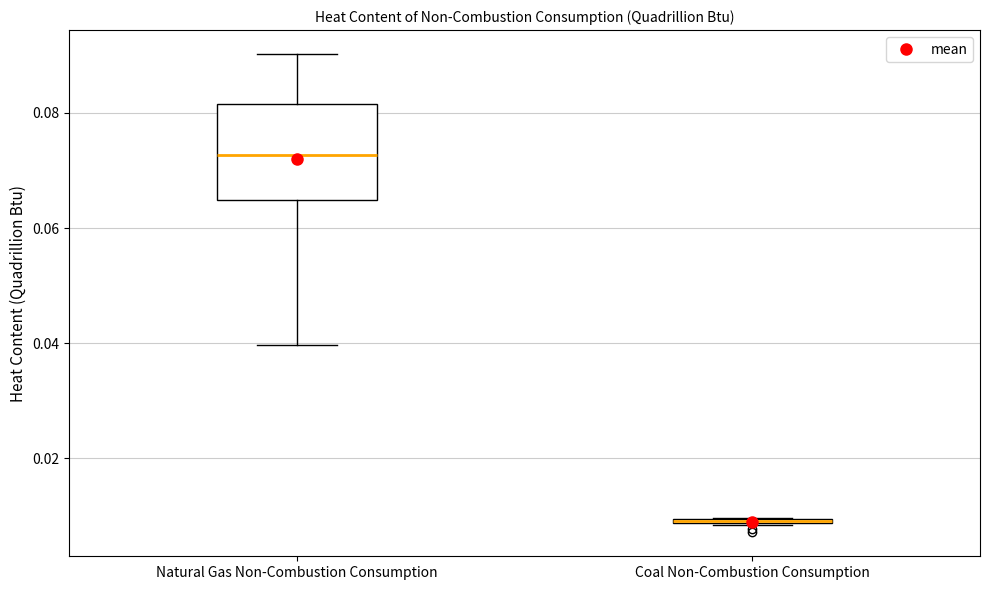

Where is the lower edge of the box for Coal Non-Combustion Consumption on the y-axis? The values are not printed on the chart, so give them approximately, as read against the axis.

0.008